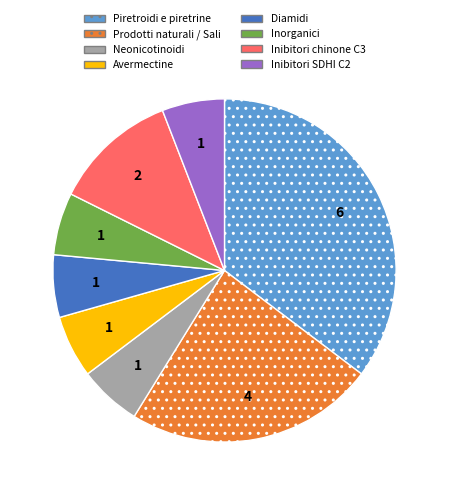

What is the ratio of the value at Inibitori chinone C3 to the value at Inibitori SDHI C2?

2.0